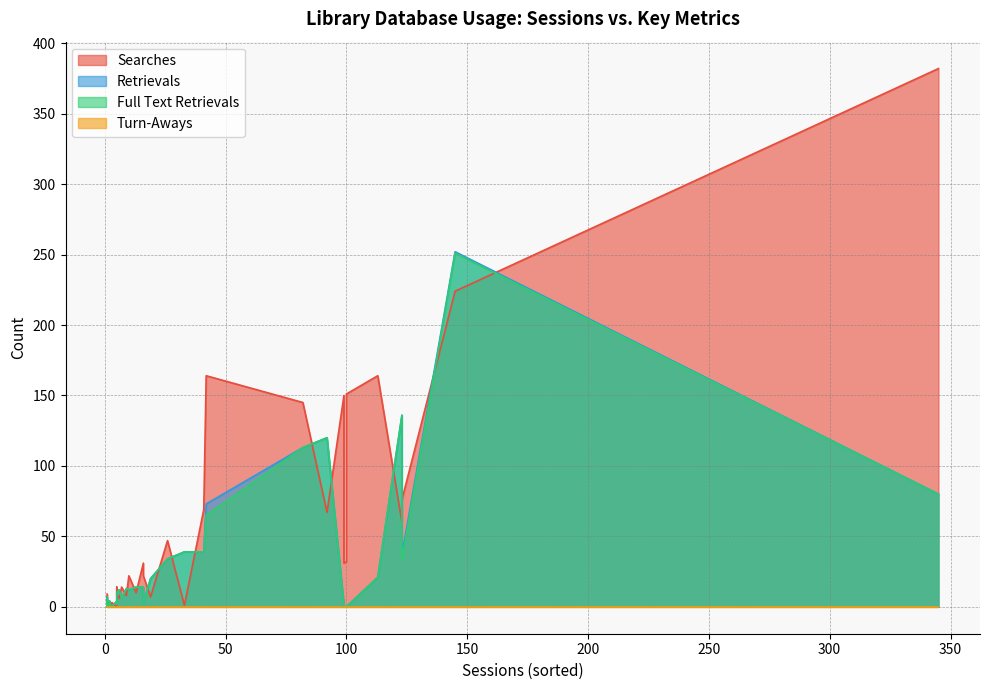

How many categories are shown in the chart?

40